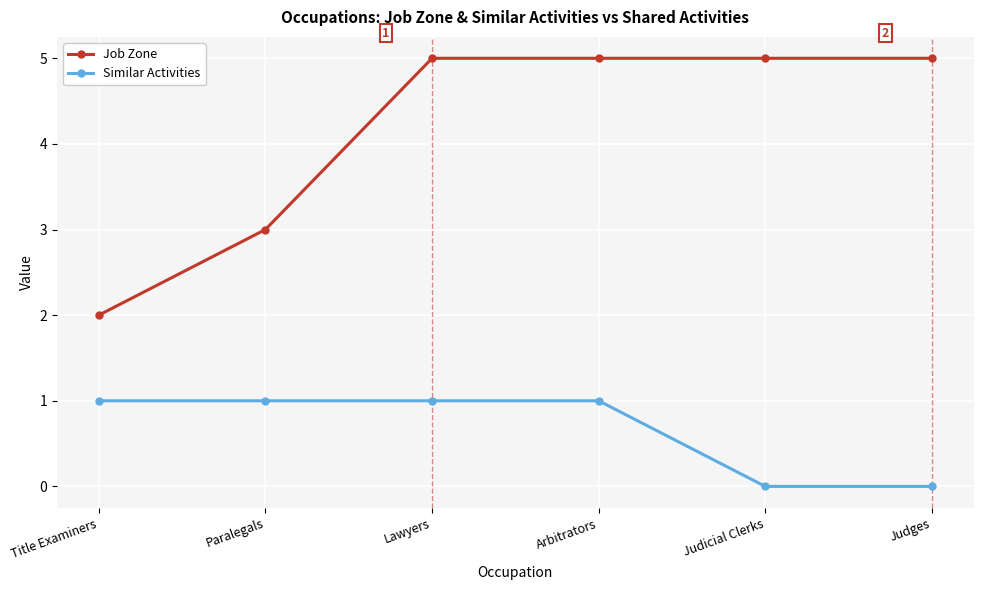

Which series has the largest total across all categories?

Job Zone